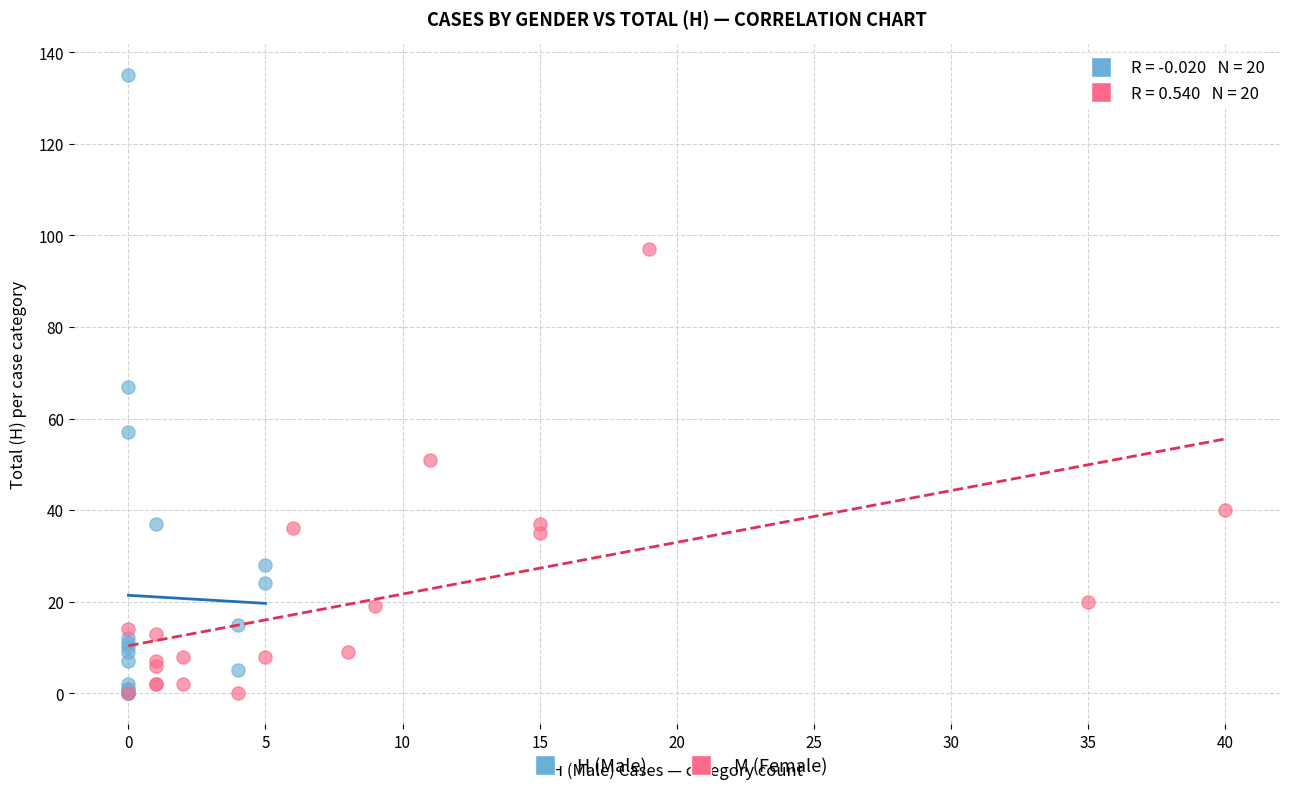

Which series reaches the maximum Y coordinate?

H (Male)